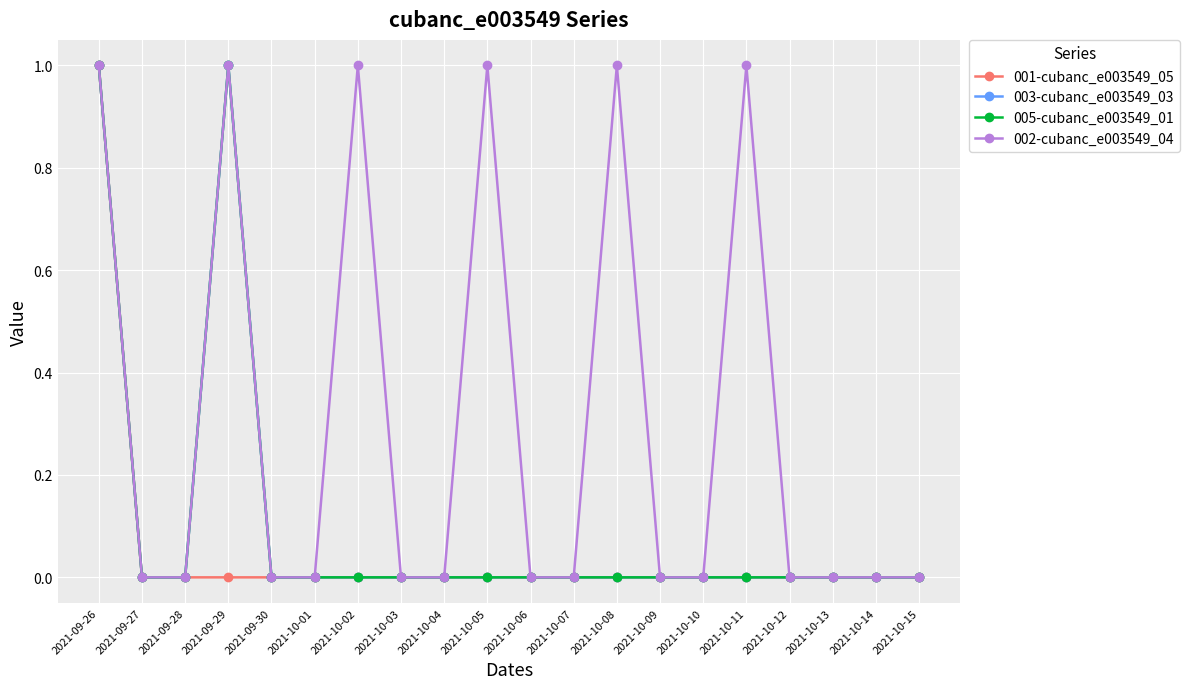

Is this an area chart (filled region under the line)?

No